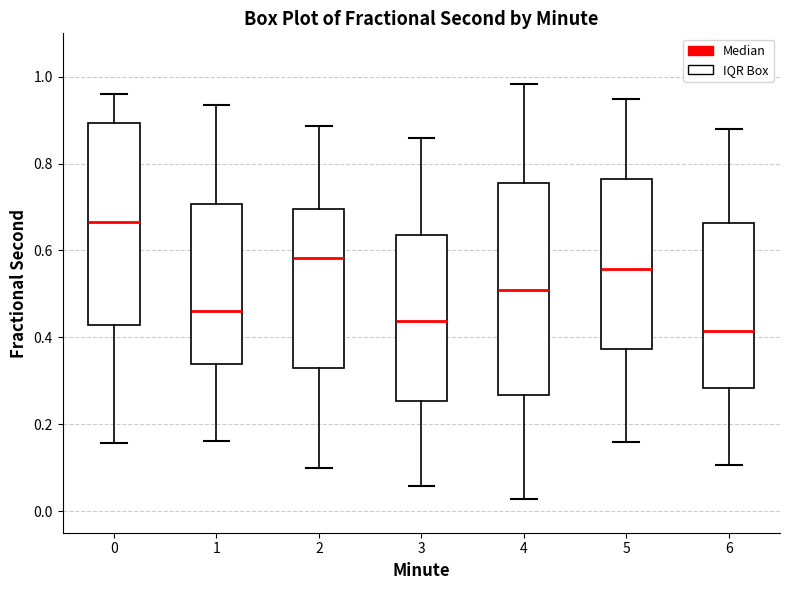

Reading left to right, read every box against the y-axis: the position of its median line, the range the box covers, and the ends of its whiskers. The values are not printed on the chart, so give them approximately, as read against the axis.

0: median 0.66, box 0.42 to 0.90, whiskers 0.16 to 0.96
1: median 0.46, box 0.34 to 0.70, whiskers 0.16 to 0.94
2: median 0.58, box 0.32 to 0.70, whiskers 0.10 to 0.88
3: median 0.44, box 0.26 to 0.64, whiskers 0.06 to 0.86
4: median 0.50, box 0.26 to 0.76, whiskers 0.02 to 0.98
5: median 0.56, box 0.38 to 0.76, whiskers 0.16 to 0.94
6: median 0.42, box 0.28 to 0.66, whiskers 0.10 to 0.88